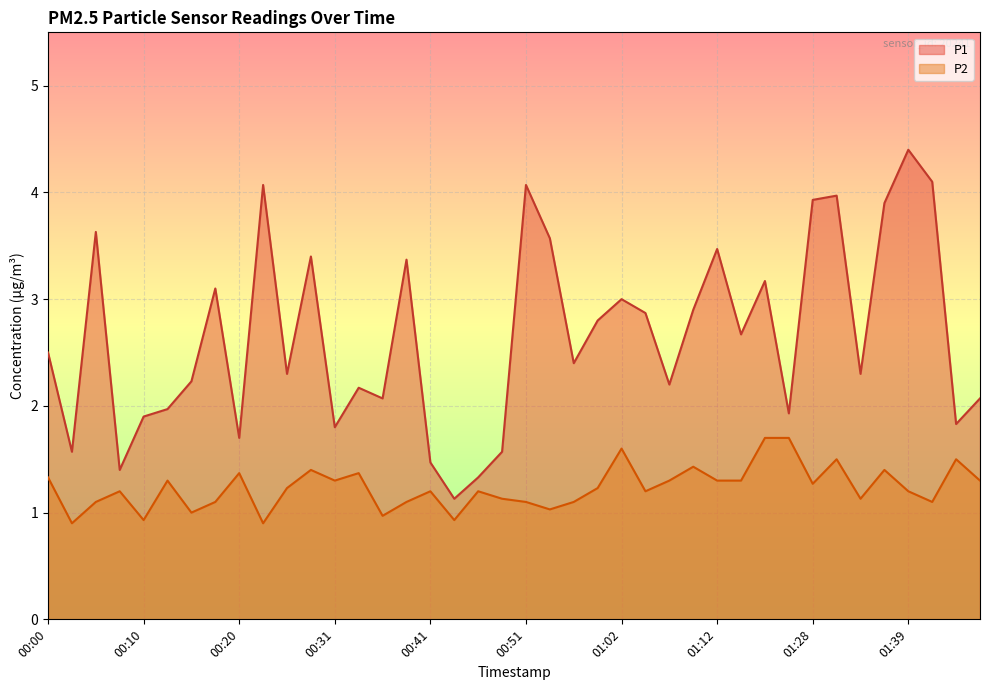

How many lines are shown in the chart?

2